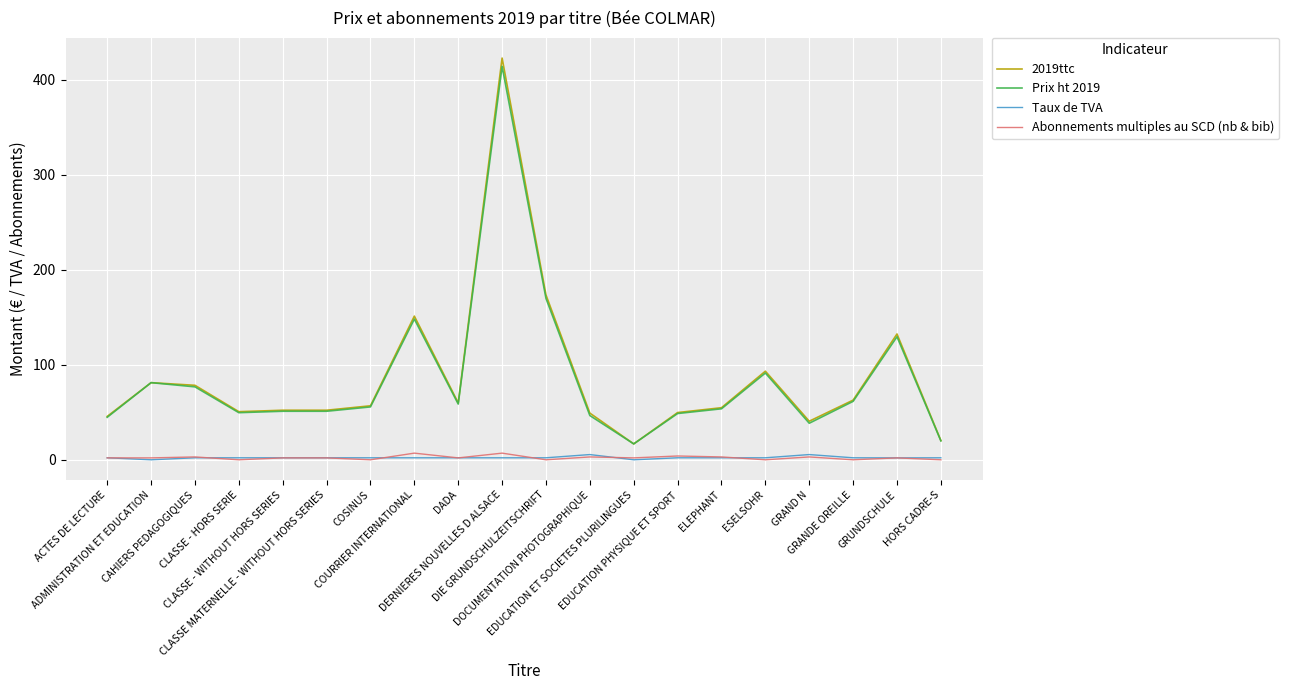

True or false: Prix ht 2019 and Abonnements multiples au SCD (nb & bib) intersect in this chart.

False